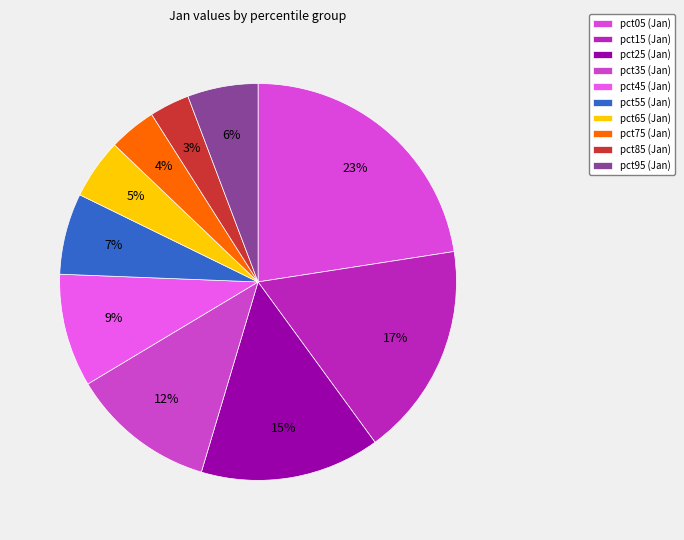

What is the smallest slice in the pie chart?

pct85